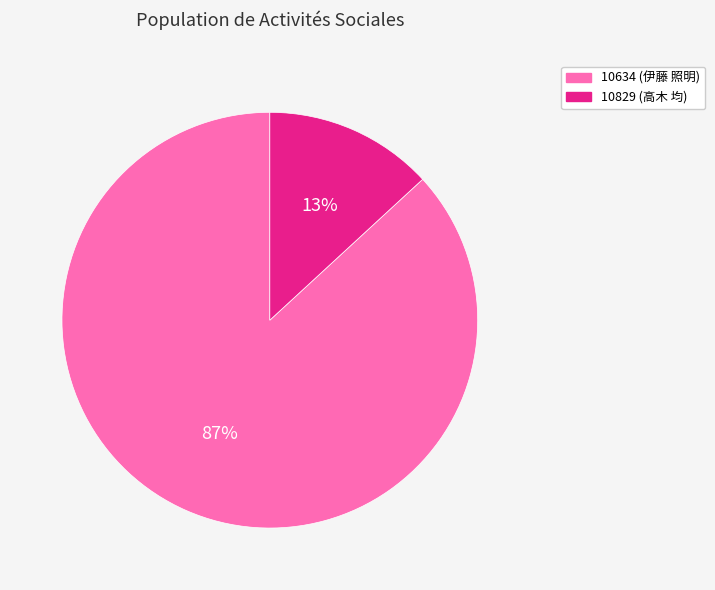

What percentage is the 10829 (高木 均) slice, to the nearest percent?

13%